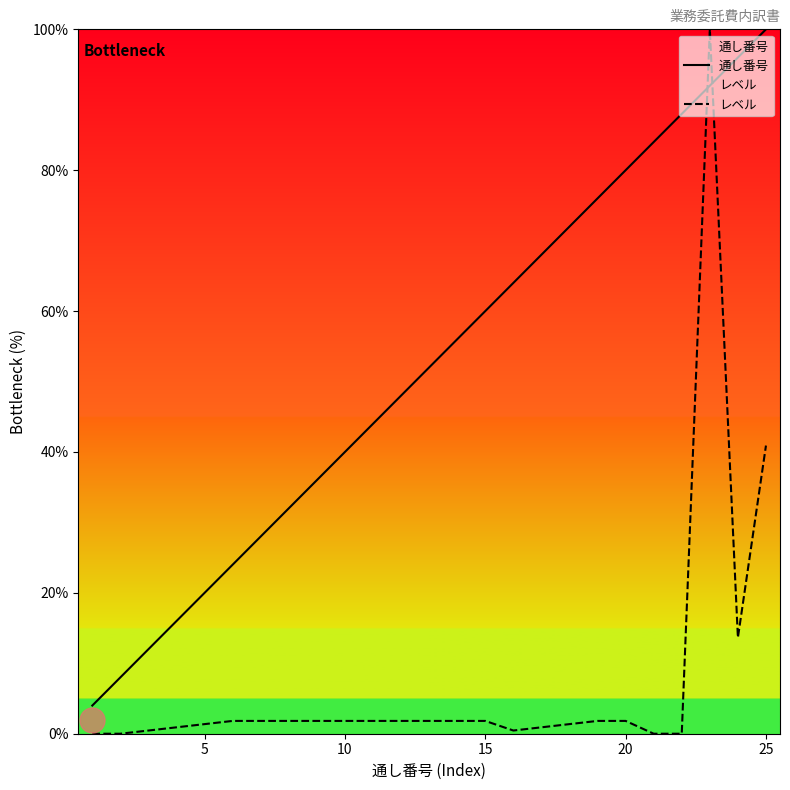

Which series has the largest total across all categories?

通し番号